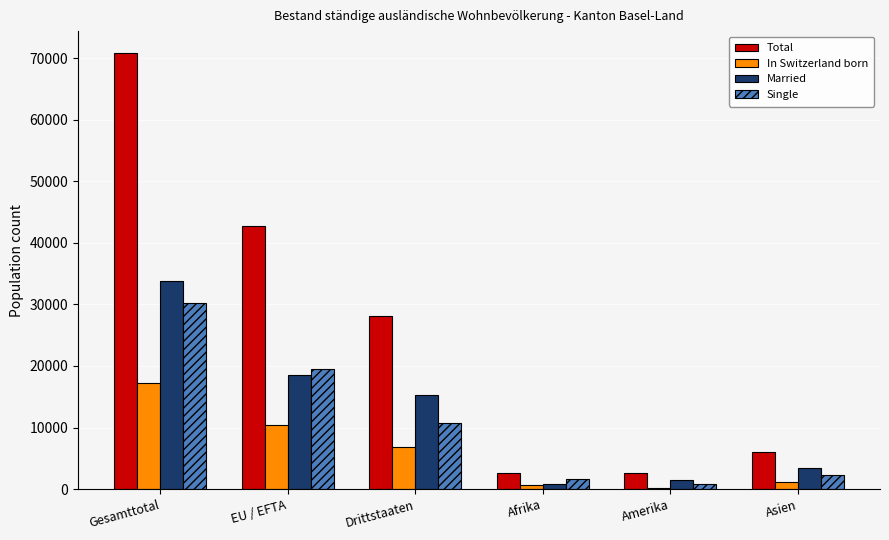

Which category has the highest value in the Total series?

Gesamttotal